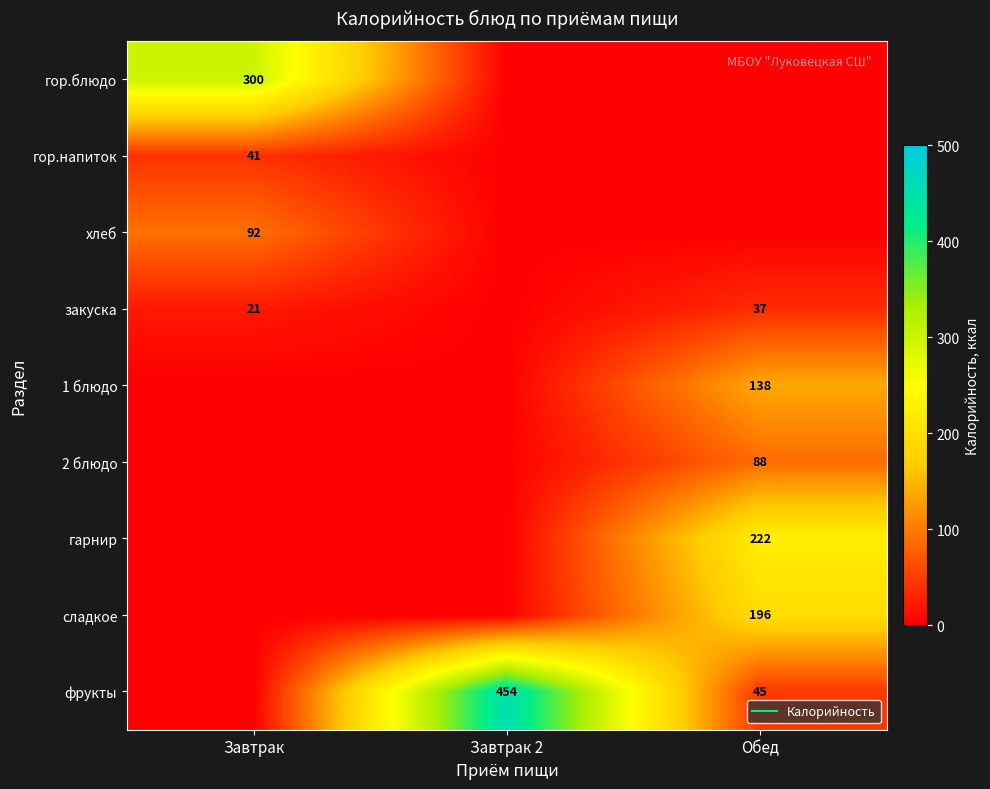

How many positive values does the гарнир series have?

1